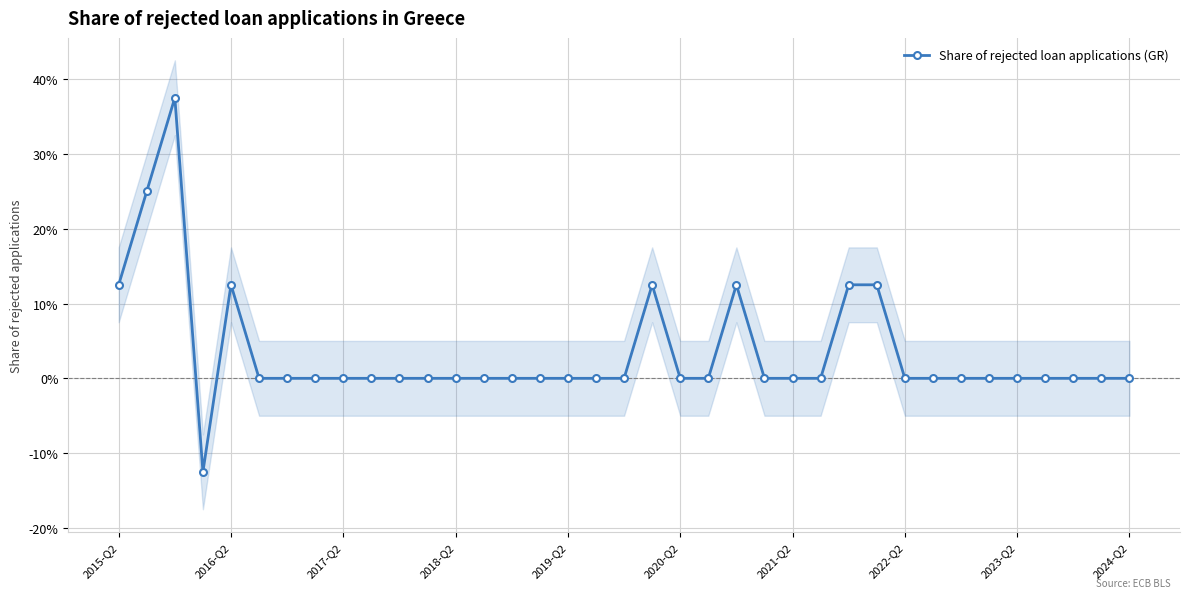

Does the chart display data point markers on the line(s)?

Yes